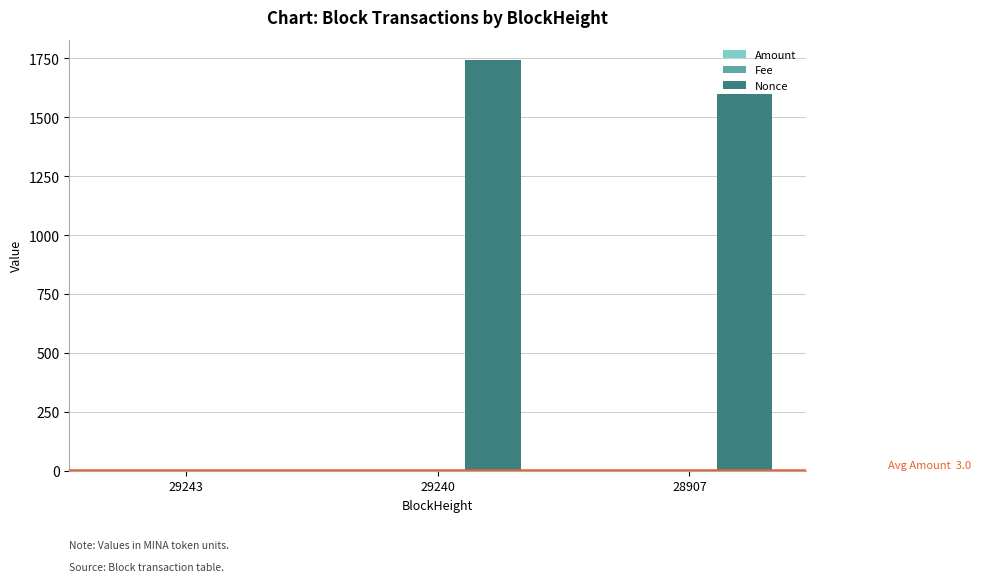

At which label is Nonce closest to 871?

28907